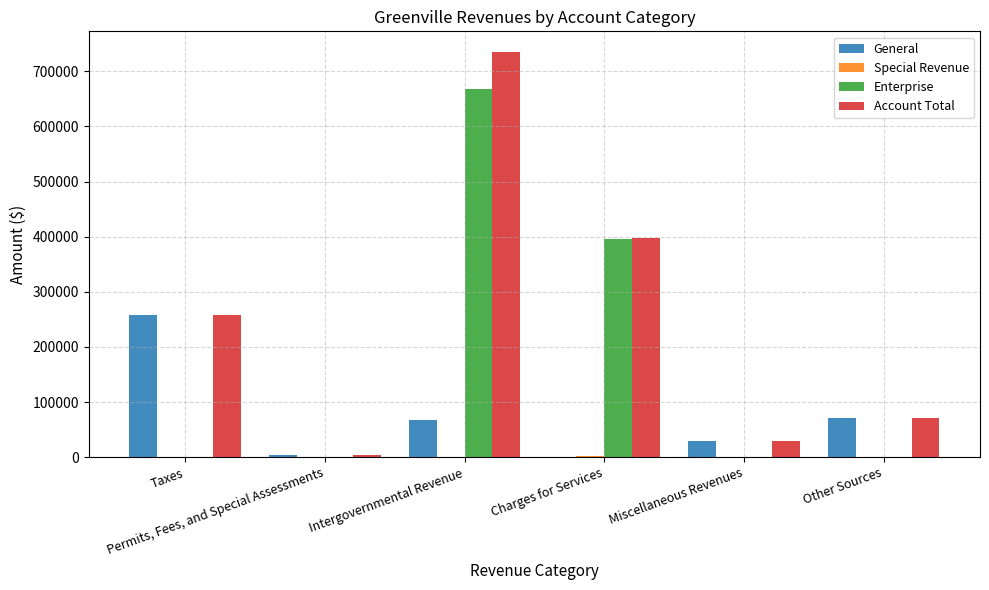

Which series has the largest total across all categories?

Account Total